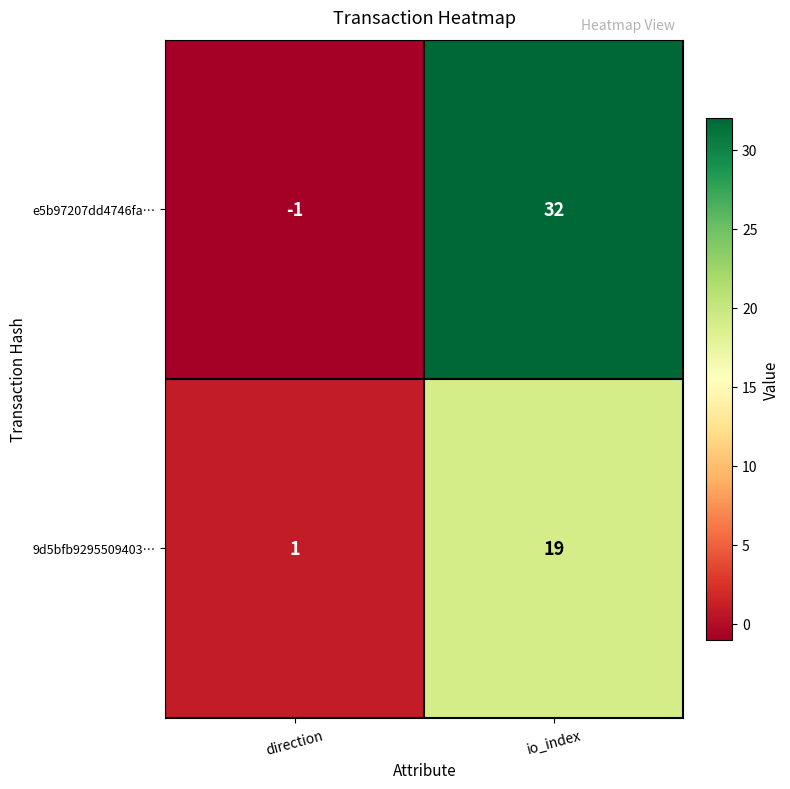

What value does the e5b97207dd4746fa… series have at io_index?

32